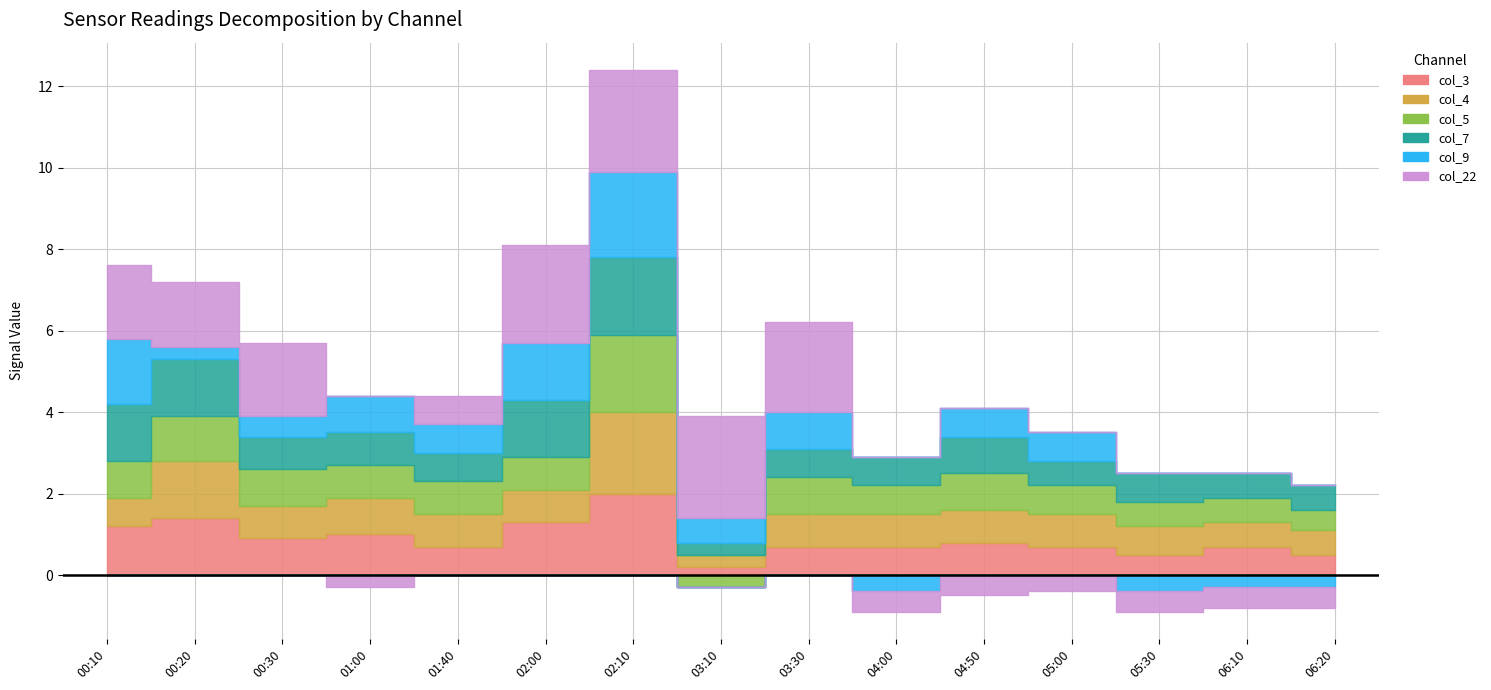

Reading left to right, list all the values displayed in this chart.

col_3: 1999/08/19 00:10=1.2	1999/08/19 00:20=1.4	1999/08/19 00:30=0.9	1999/08/19 01:00=1.0	1999/08/19 01:40=0.7	1999/08/19 02:00=1.3	1999/08/19 02:10=2.0	1999/08/19 03:10=0.2	1999/08/19 03:30=0.7	1999/08/19 04:00=0.7	1999/08/19 04:50=0.8	1999/08/19 05:00=0.7	1999/08/19 05:30=0.5	1999/08/19 06:10=0.7	1999/08/19 06:20=0.5
col_4: 1999/08/19 00:10=0.7	1999/08/19 00:20=1.4	1999/08/19 00:30=0.8	1999/08/19 01:00=0.9	1999/08/19 01:40=0.8	1999/08/19 02:00=0.8	1999/08/19 02:10=2.0	1999/08/19 03:10=0.3	1999/08/19 03:30=0.8	1999/08/19 04:00=0.8	1999/08/19 04:50=0.8	1999/08/19 05:00=0.8	1999/08/19 05:30=0.7	1999/08/19 06:10=0.6	1999/08/19 06:20=0.6
col_5: 1999/08/19 00:10=0.9	1999/08/19 00:20=1.1	1999/08/19 00:30=0.9	1999/08/19 01:00=0.8	1999/08/19 01:40=0.8	1999/08/19 02:00=0.8	1999/08/19 02:10=1.9	1999/08/19 03:10=-0.3	1999/08/19 03:30=0.9	1999/08/19 04:00=0.7	1999/08/19 04:50=0.9	1999/08/19 05:00=0.7	1999/08/19 05:30=0.6	1999/08/19 06:10=0.6	1999/08/19 06:20=0.5
col_7: 1999/08/19 00:10=1.4	1999/08/19 00:20=1.4	1999/08/19 00:30=0.8	1999/08/19 01:00=0.8	1999/08/19 01:40=0.7	1999/08/19 02:00=1.4	1999/08/19 02:10=1.9	1999/08/19 03:10=0.3	1999/08/19 03:30=0.7	1999/08/19 04:00=0.7	1999/08/19 04:50=0.9	1999/08/19 05:00=0.6	1999/08/19 05:30=0.7	1999/08/19 06:10=0.6	1999/08/19 06:20=0.6
col_9: 1999/08/19 00:10=1.6	1999/08/19 00:20=0.3	1999/08/19 00:30=0.5	1999/08/19 01:00=0.9	1999/08/19 01:40=0.7	1999/08/19 02:00=1.4	1999/08/19 02:10=2.1	1999/08/19 03:10=0.6	1999/08/19 03:30=0.9	1999/08/19 04:00=-0.4	1999/08/19 04:50=0.7	1999/08/19 05:00=0.7	1999/08/19 05:30=-0.4	1999/08/19 06:10=-0.3	1999/08/19 06:20=-0.3
col_22: 1999/08/19 00:10=1.8	1999/08/19 00:20=1.6	1999/08/19 00:30=1.8	1999/08/19 01:00=-0.3	1999/08/19 01:40=0.7	1999/08/19 02:00=2.4	1999/08/19 02:10=2.5	1999/08/19 03:10=2.5	1999/08/19 03:30=2.2	1999/08/19 04:00=-0.5	1999/08/19 04:50=-0.5	1999/08/19 05:00=-0.4	1999/08/19 05:30=-0.5	1999/08/19 06:10=-0.5	1999/08/19 06:20=-0.5